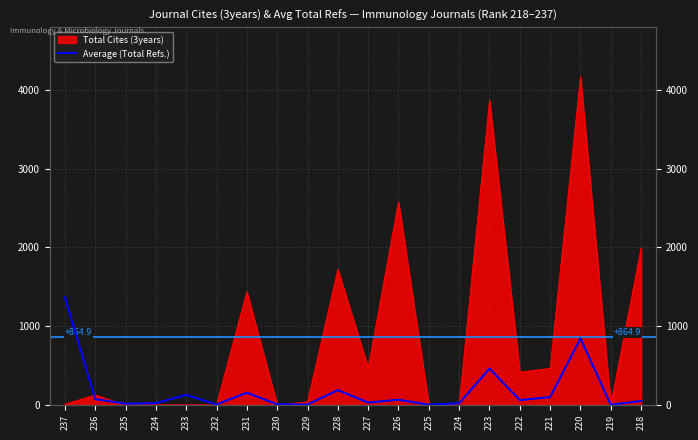

Reading left to right, transcribe all the data shown in this chart.

1366	74	15	22	127	6	155	7	5	188	30	66	2	20	462	61	99	846	1	50